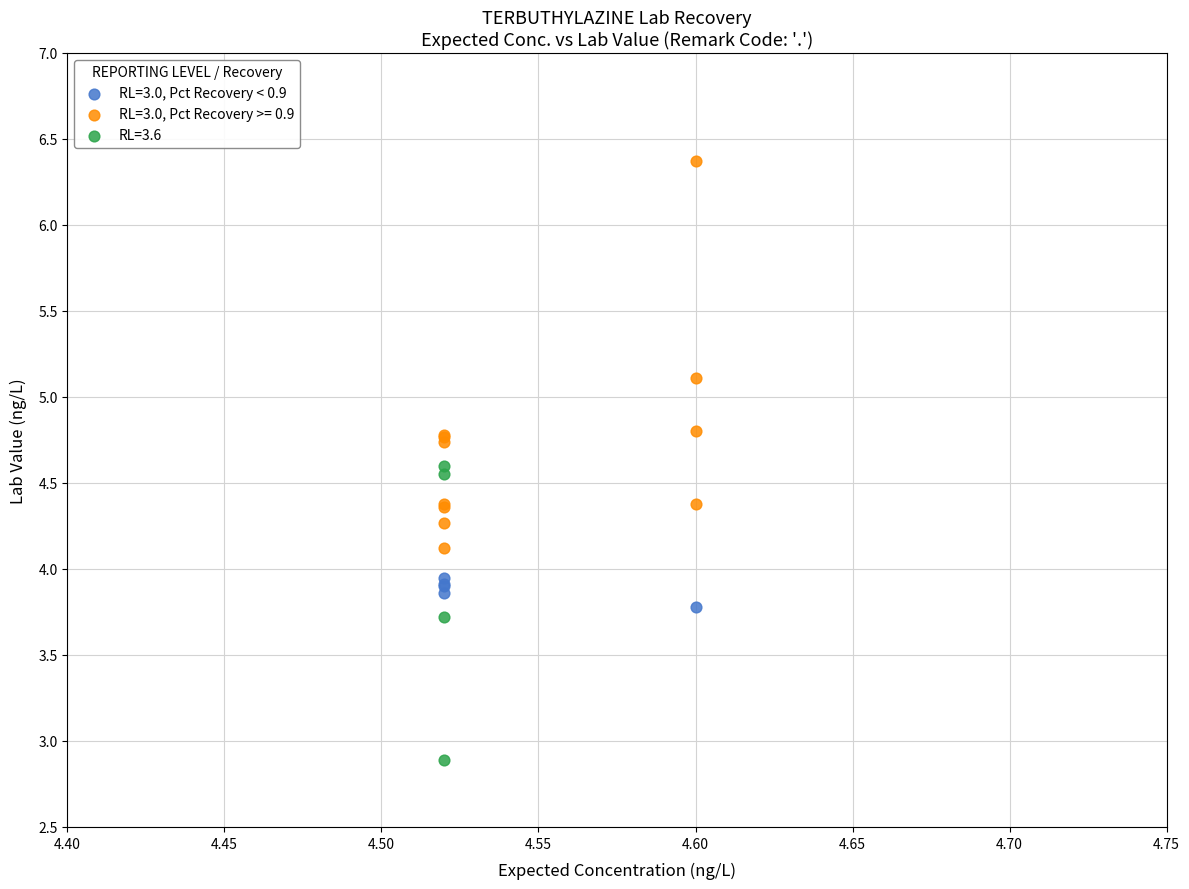

Which series has the widest spread of Y values?

RL=3.0, Pct Recovery >= 0.9